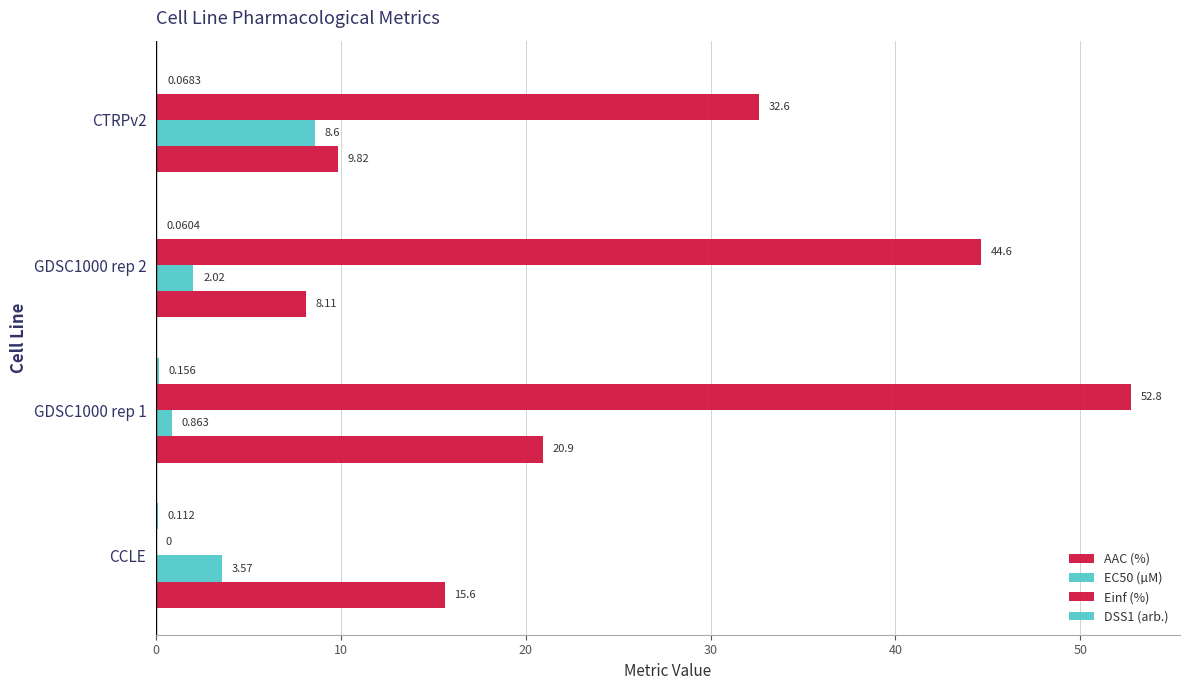

Count the number of categories in the chart.

4